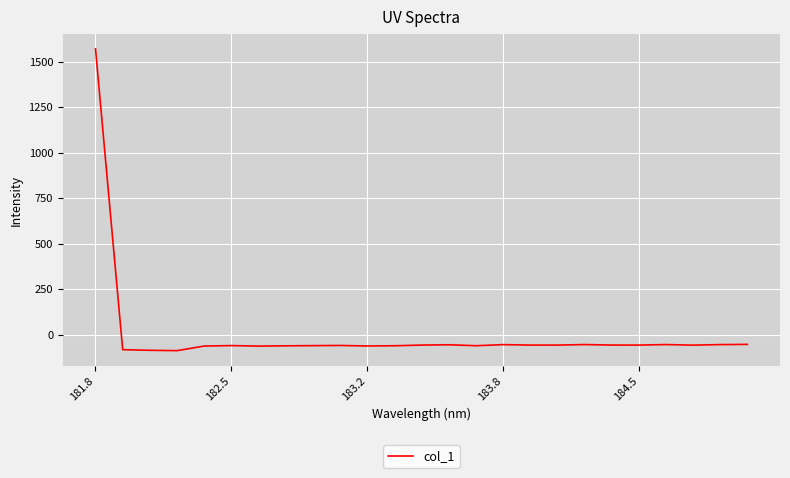

What is the difference between the maximum and minimum values?

1657.4